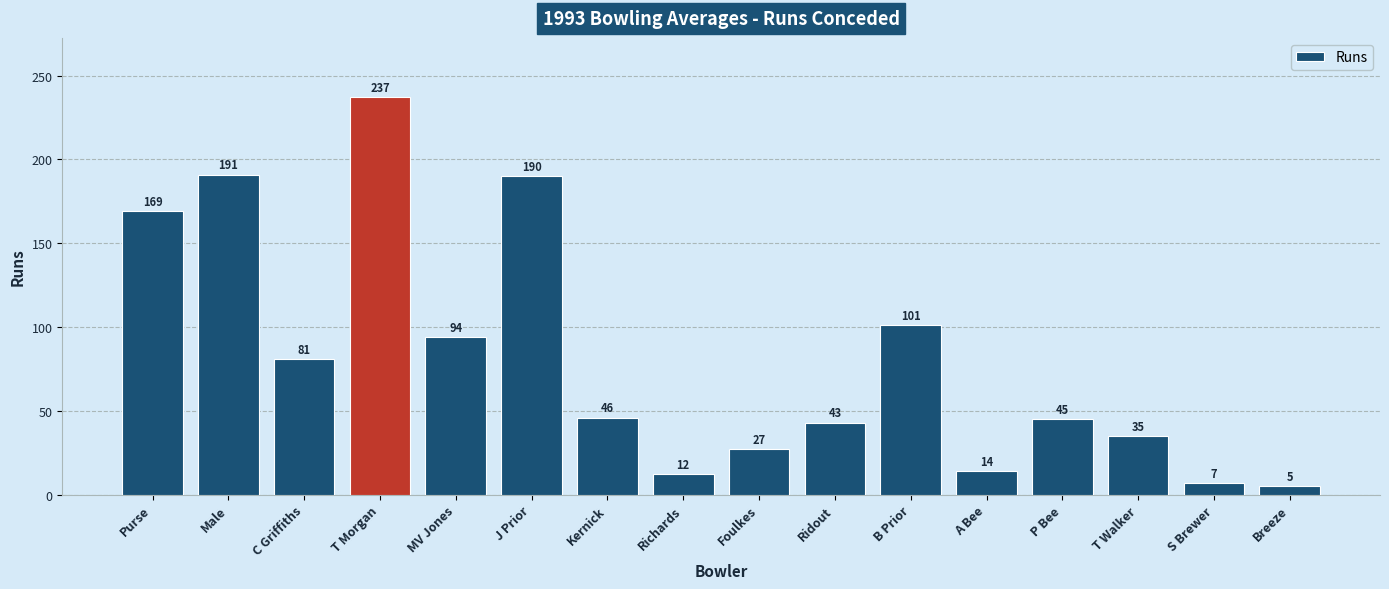

What is the smallest value displayed?

5